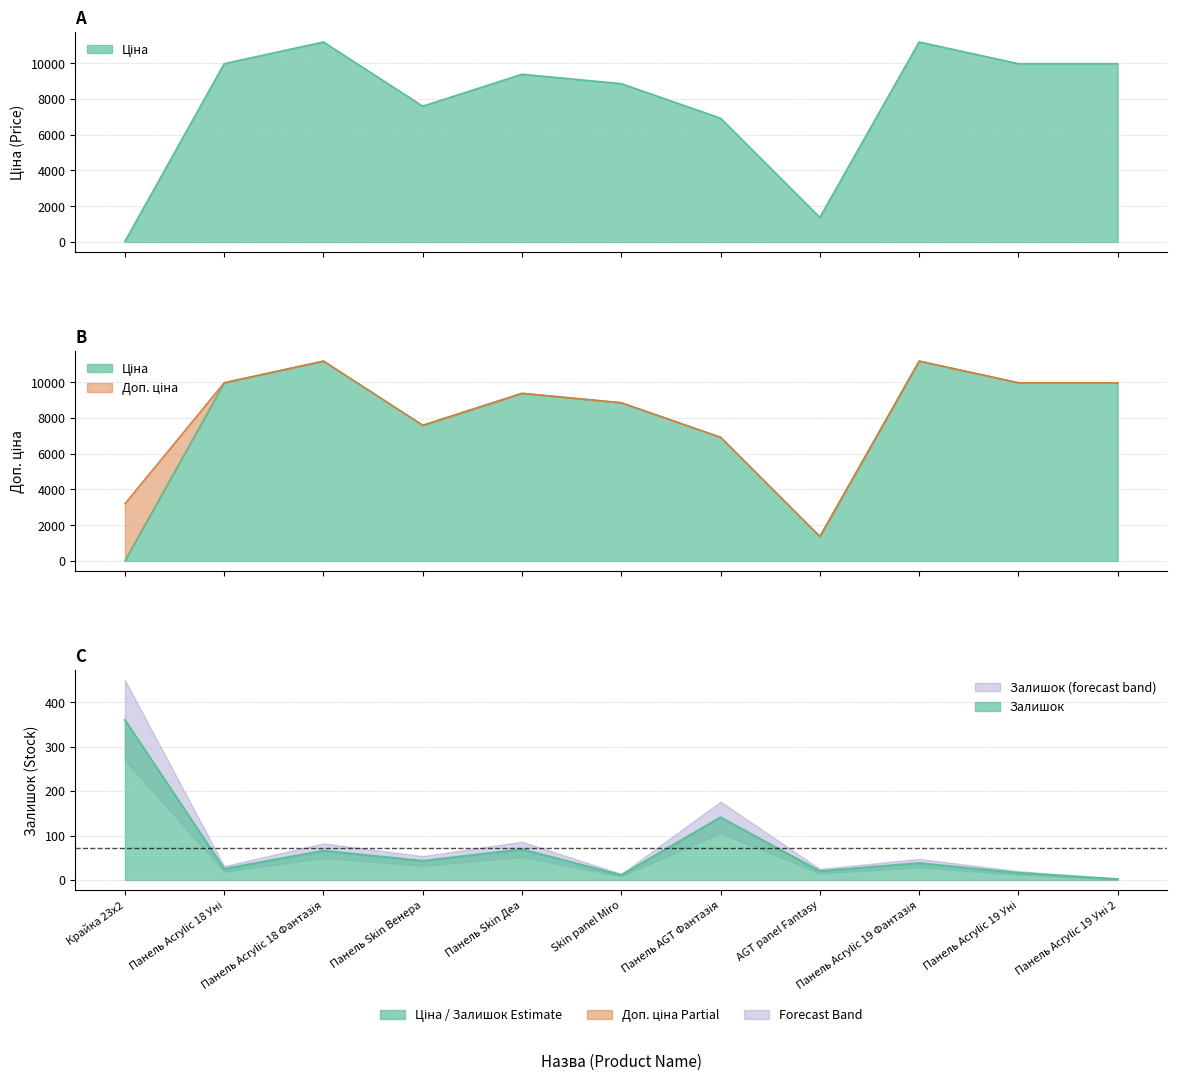

List the series in order of their peak value, lowest first.

Залишок, Ціна, Доп. ціна